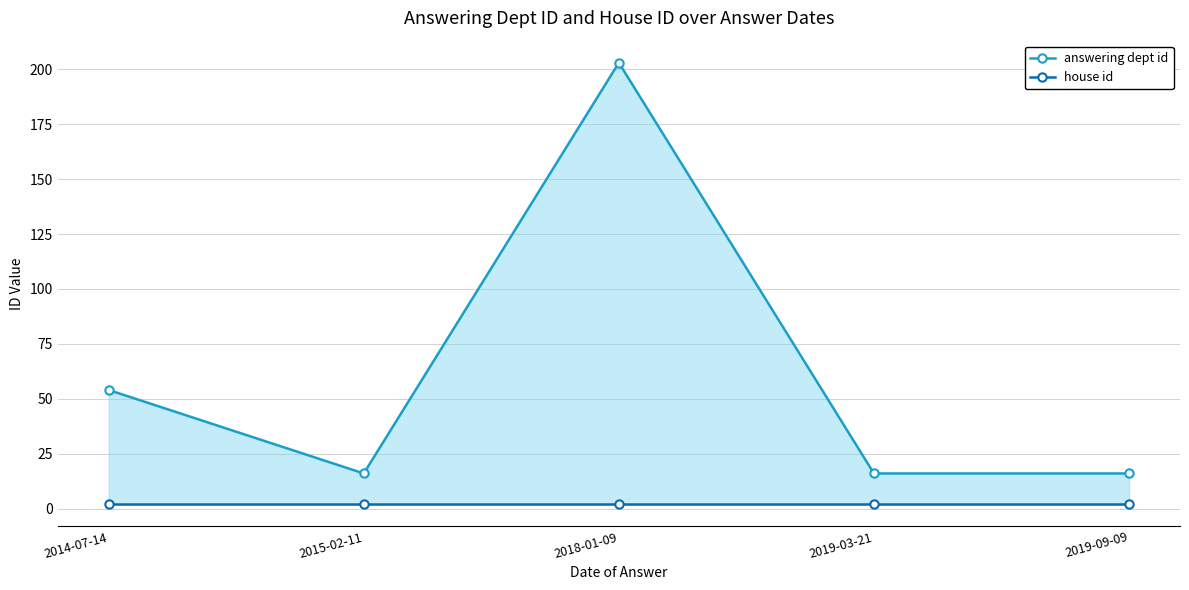

At which category is the sum across all series the highest?

2018-01-09